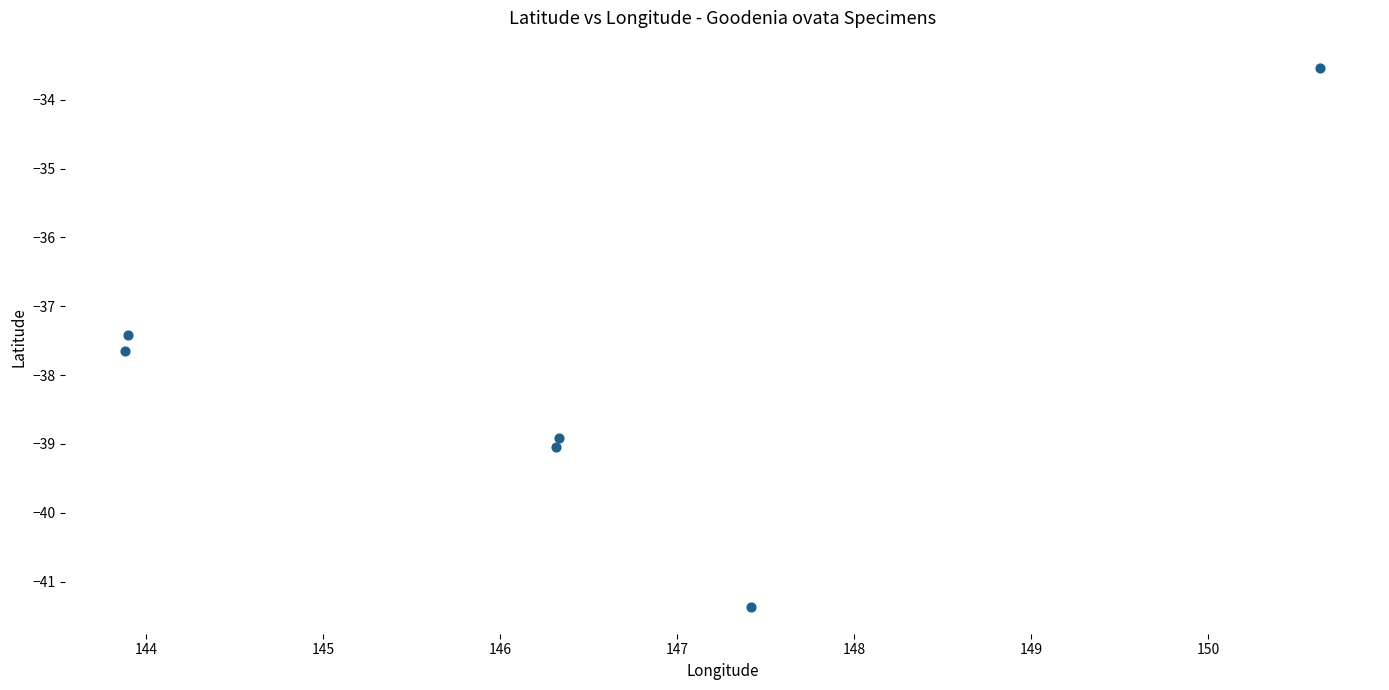

What is the average Y value?

-38.0